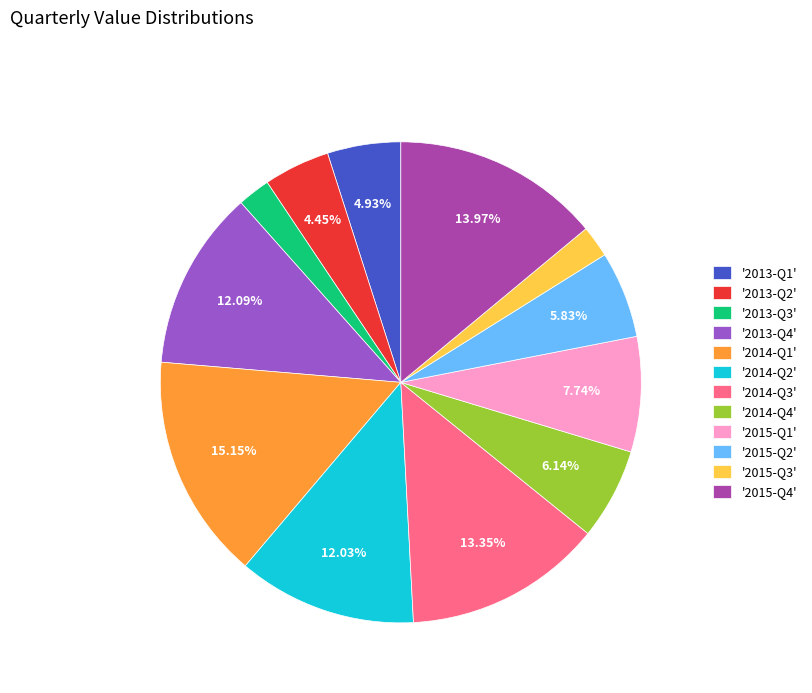

Does '2013-Q4' account for over 50% of the chart?

No